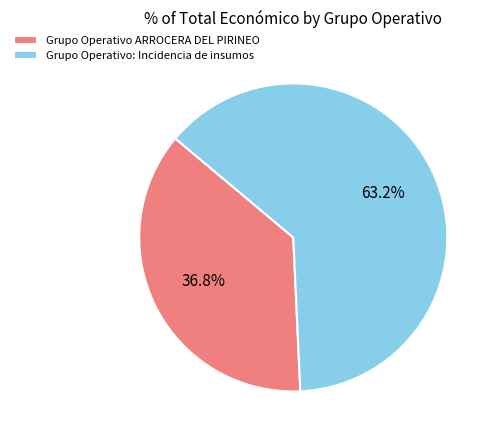

Which category has the smallest portion of the pie?

Grupo Operativo ARROCERA DEL PIRINEO